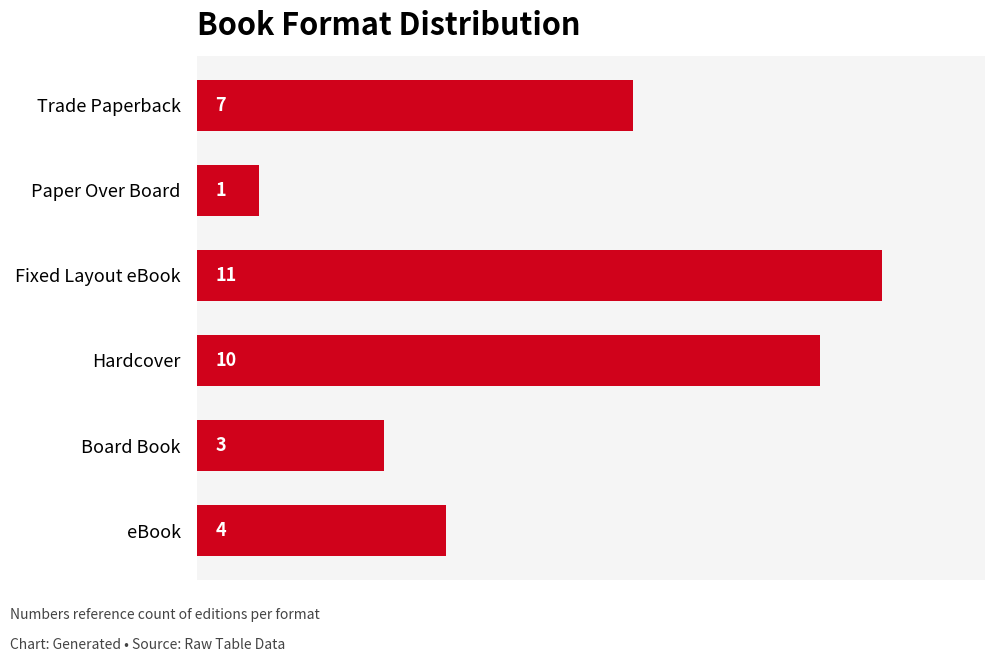

How many bars are there in total?

6